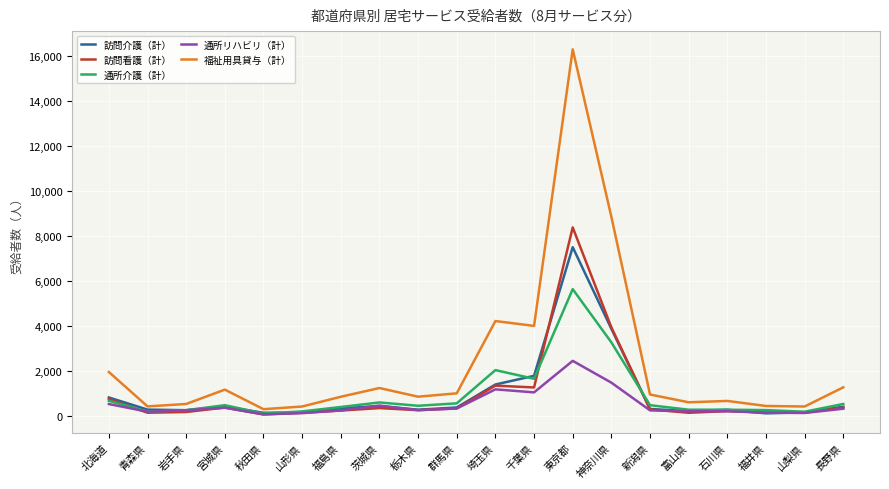

Which series changed the most between 北海道 and 宮城県?

福祉用具貸与（計）